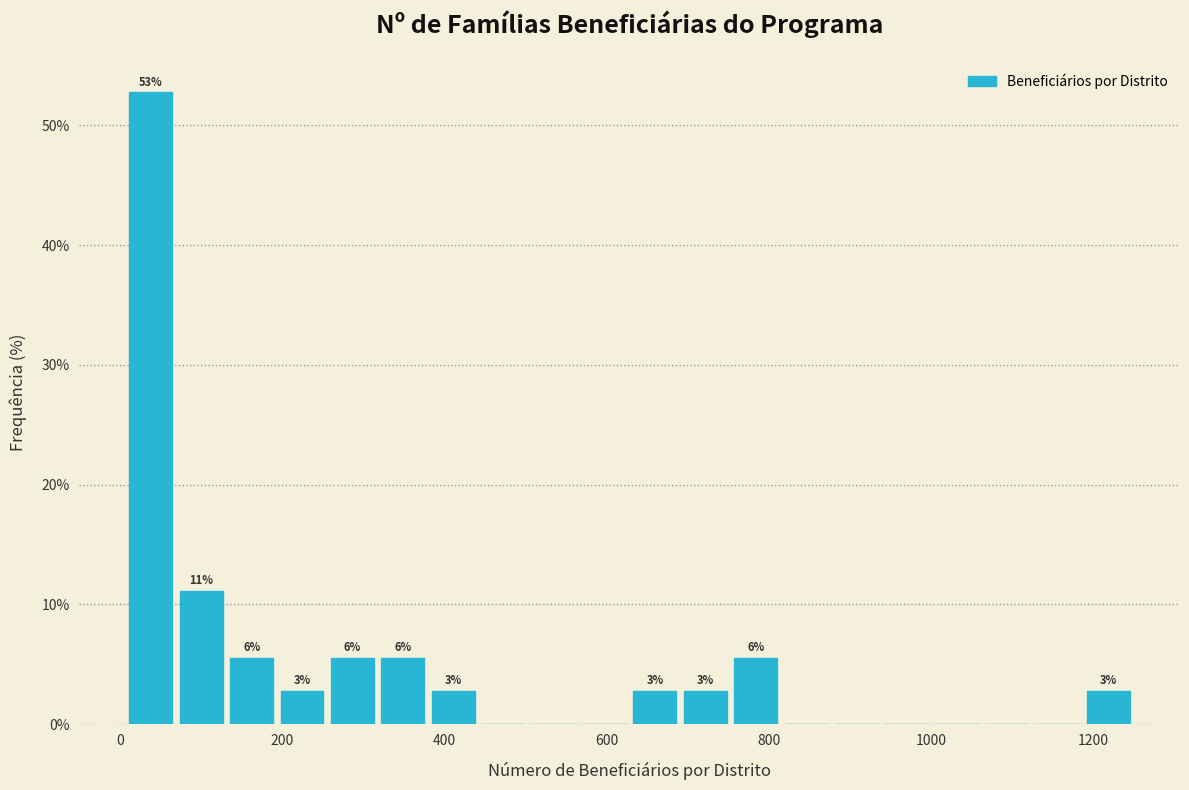

Around what value on the x-axis is the tallest bar? Give the approximate position of its centre, as read against the axis.

40